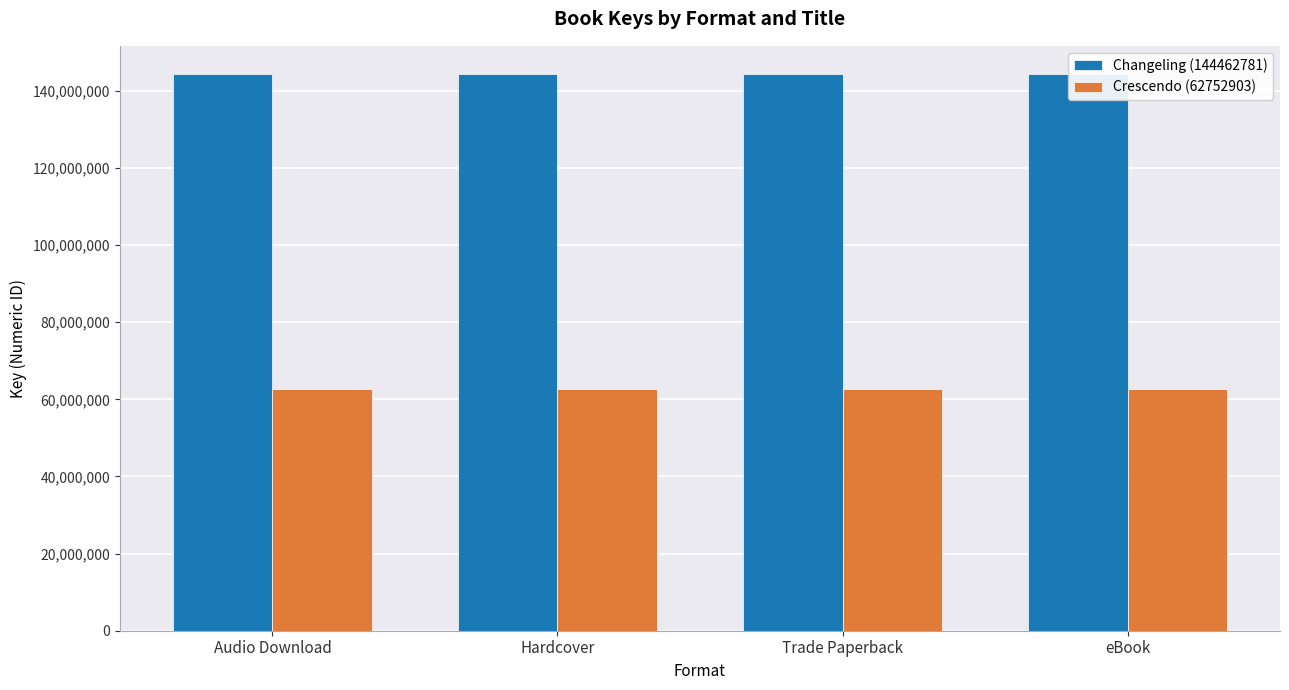

Reading left to right, list all the values displayed in this chart.

Changeling (144462781): 144462781	144462781	144462781	144462781
Crescendo (62752903): 62752903	62752903	62752903	62752903